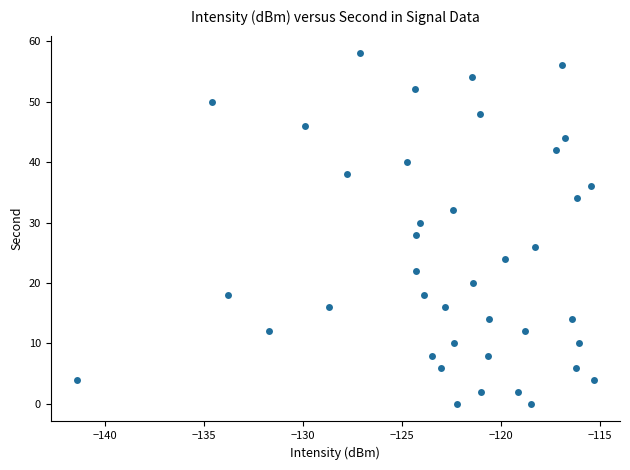

What is the range of Y values (max minus min)?

58